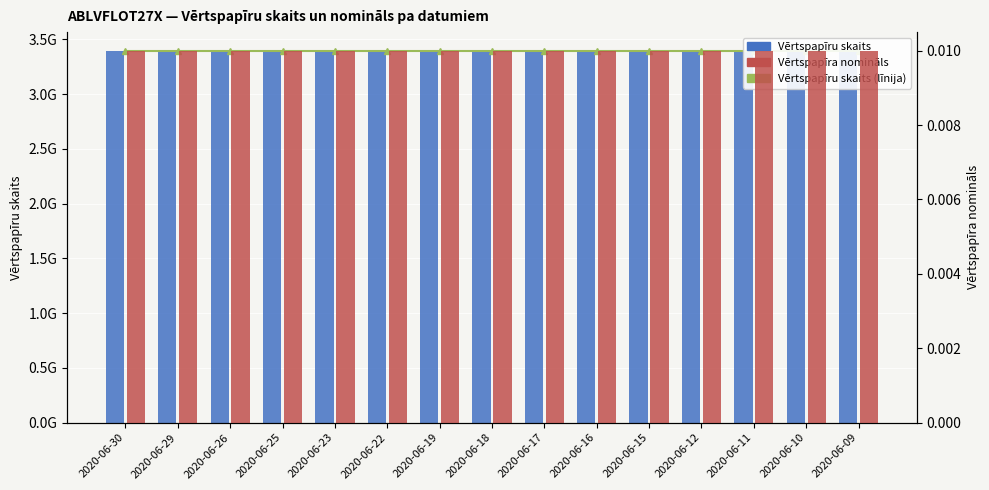

What is the sum of all Vērtspapīra nomināls values?

0.1